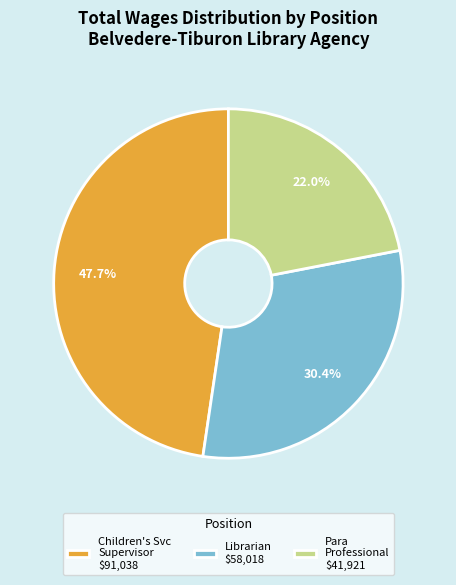

What portion of the pie excludes Children's Svc Supervisor $91,038?

52.3%